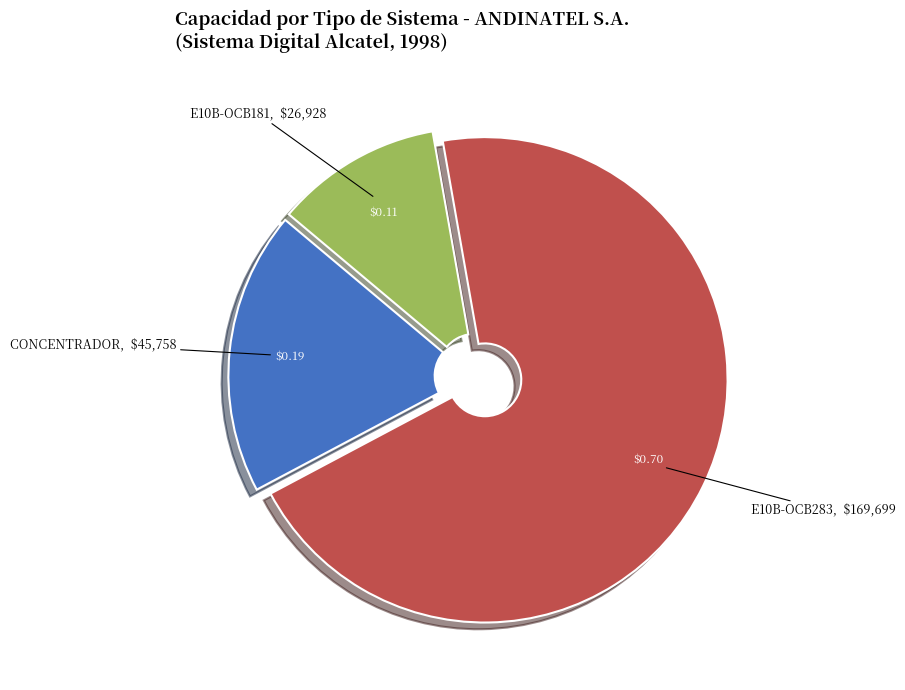

Does E10B-OCB181 account for over 50% of the chart?

No